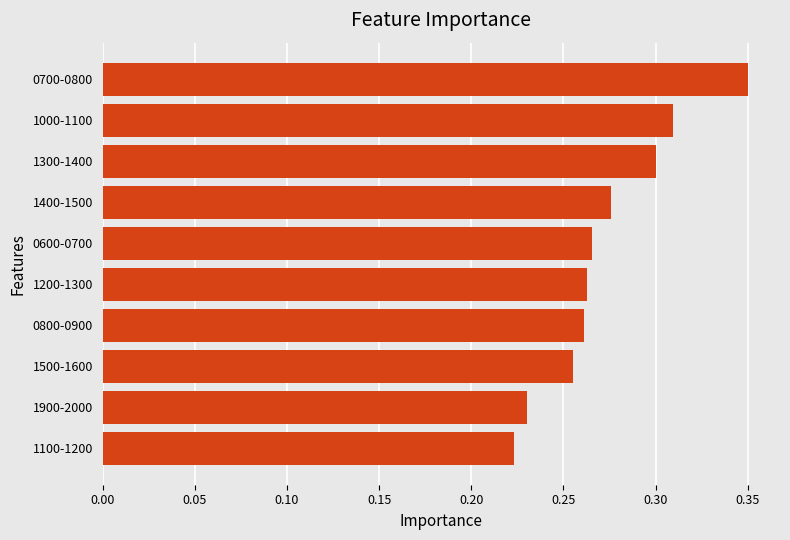

True or false: the data shows 0.3 at 1400-1500.

True